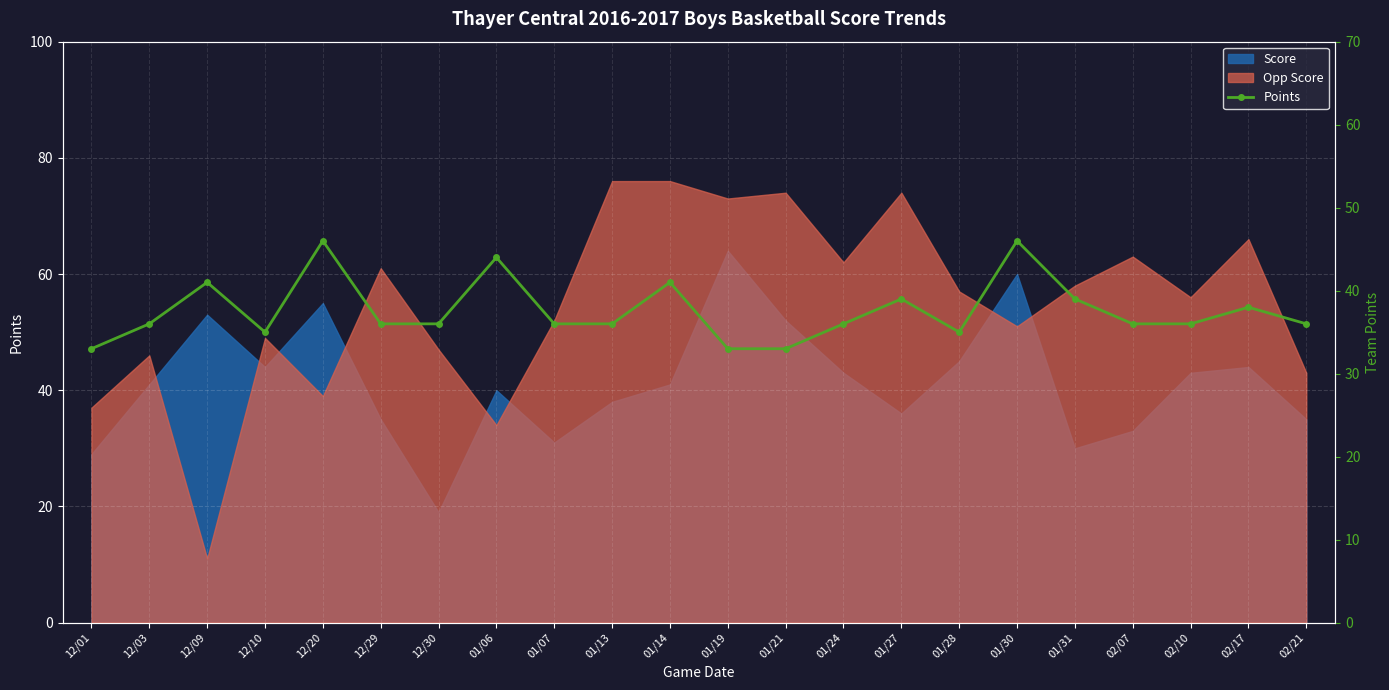

What position from the right is 02/10?

3